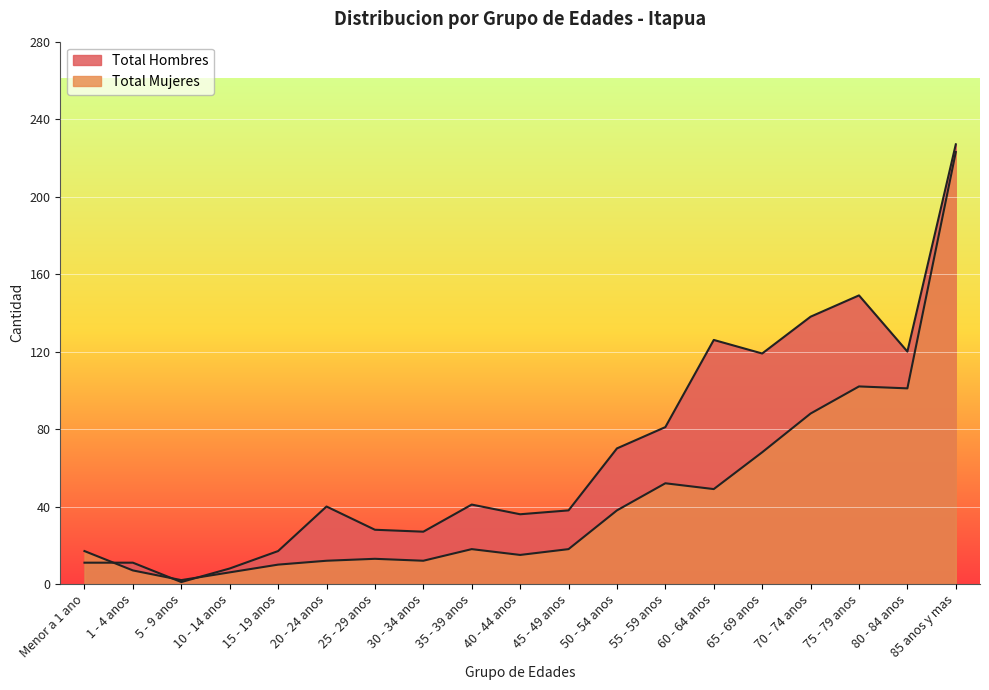

Which series has the widest spread of values?

Total Hombres